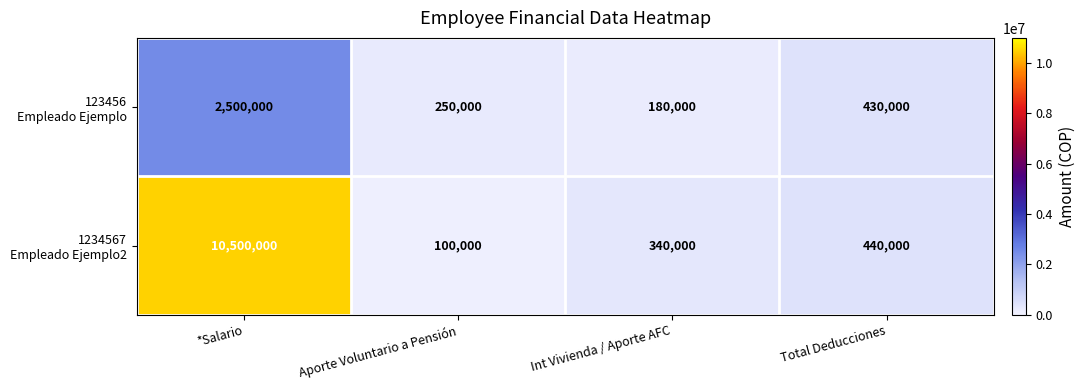

At which category does the chart reach its peak across all series?

*Salario